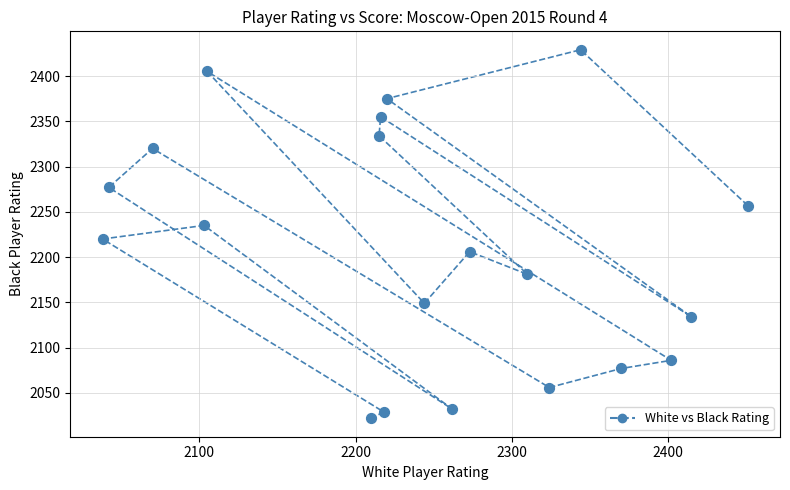

What Y value in the scatter plot is closest to 2225?

2220